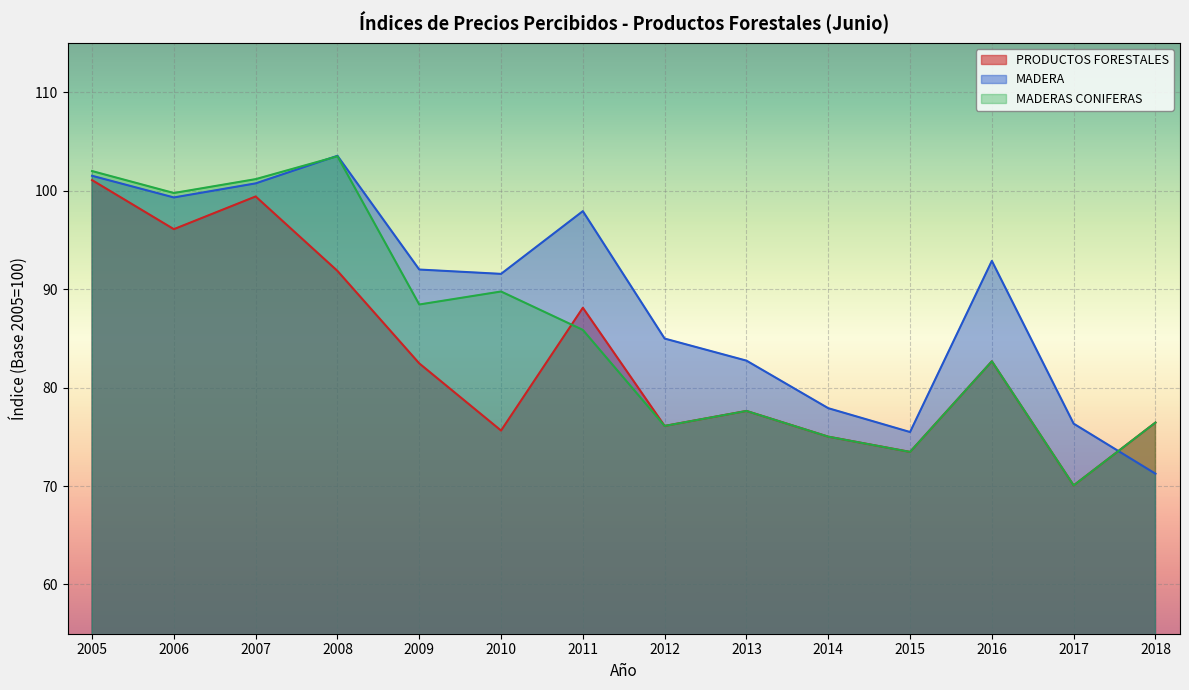

How many times do MADERA and PRODUCTOS FORESTALES cross each other?

1